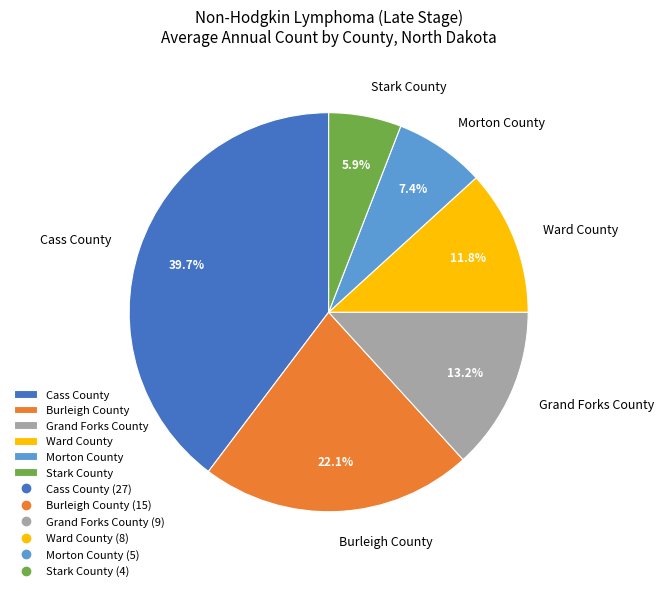

To the nearest percent, what portion does Stark County represent?

6%